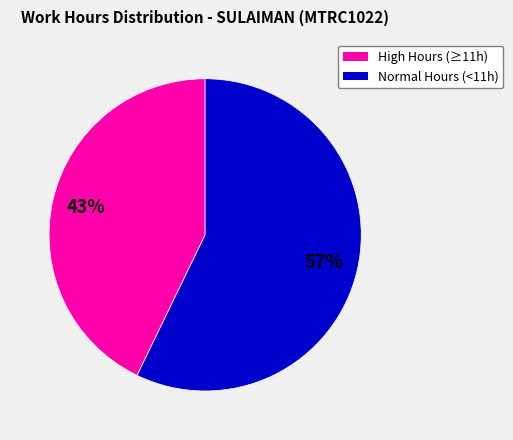

Is there a majority slice in this chart?

Yes